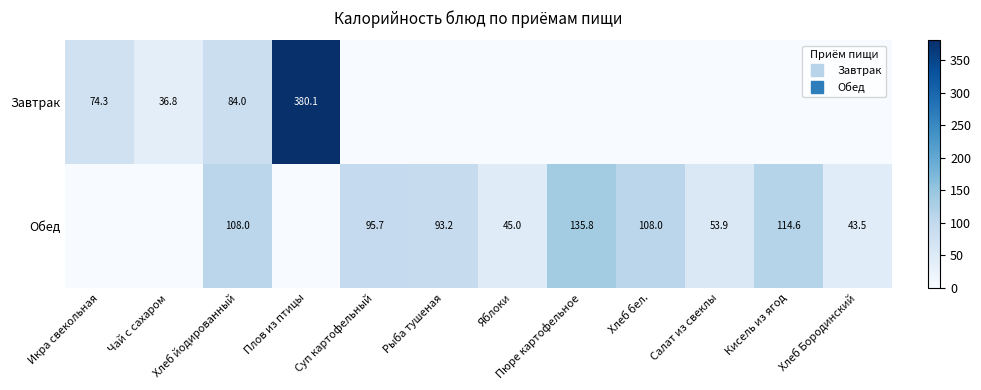

At which category does the chart reach its minimum across all series?

Суп картофельный